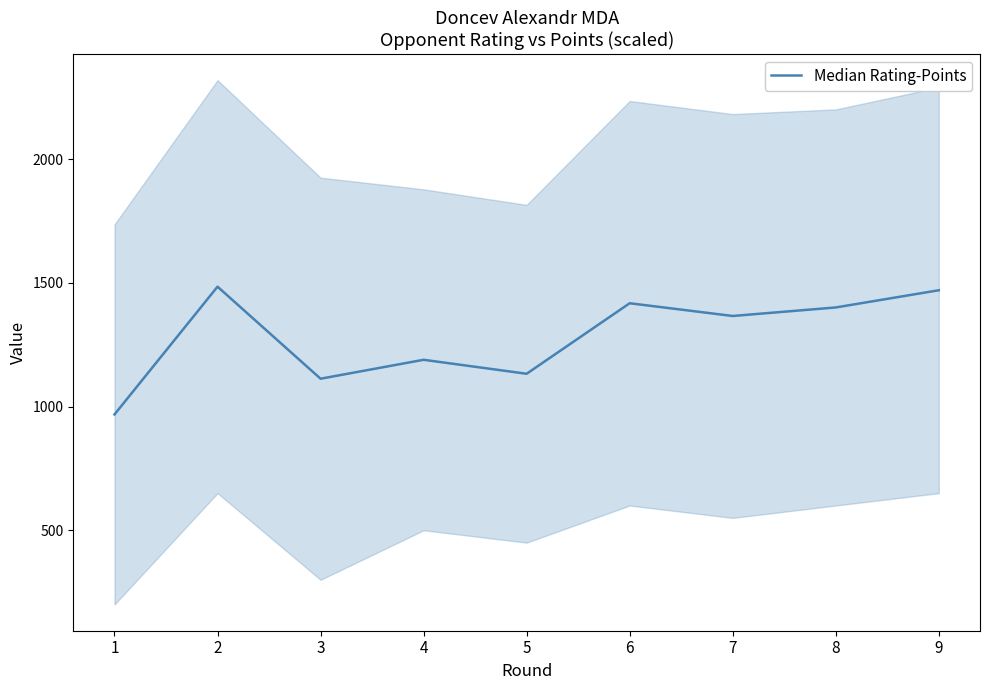

How many points are higher than both their immediate neighbors (excluding endpoints)?

3